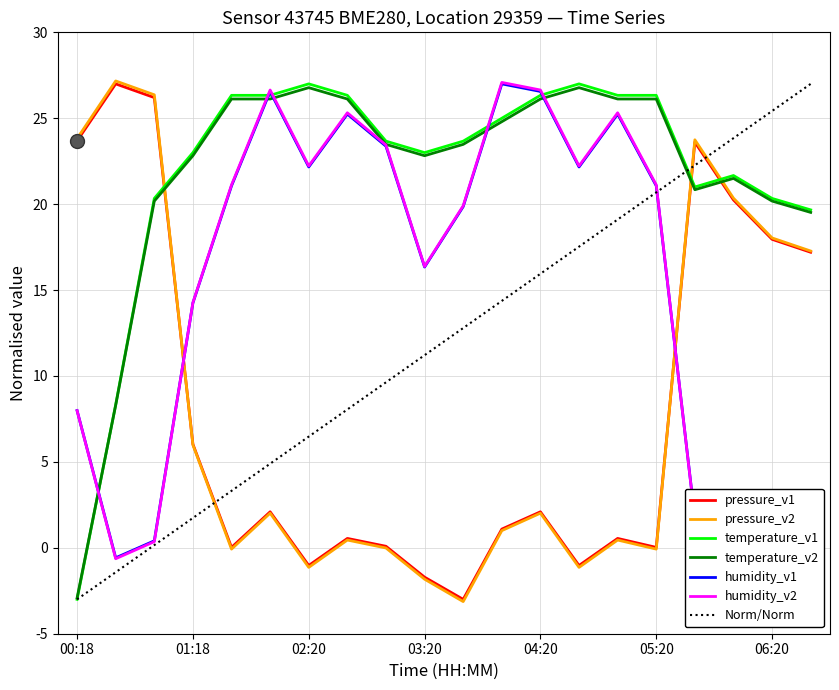

How many negative values does the humidity series have?

2